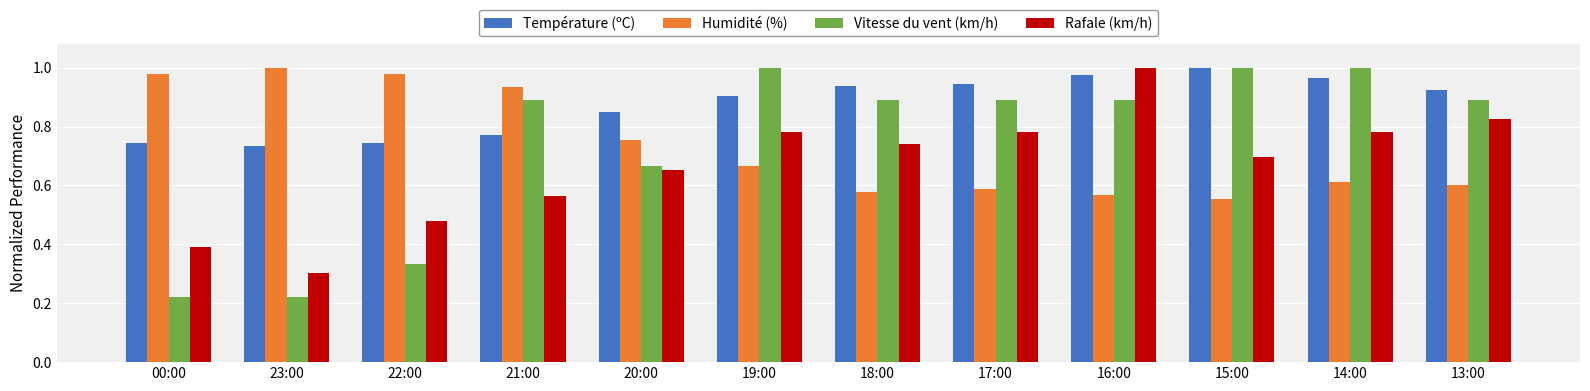

True or false: Rafale (km/h) has a value of 1.3 at 13:00.

False